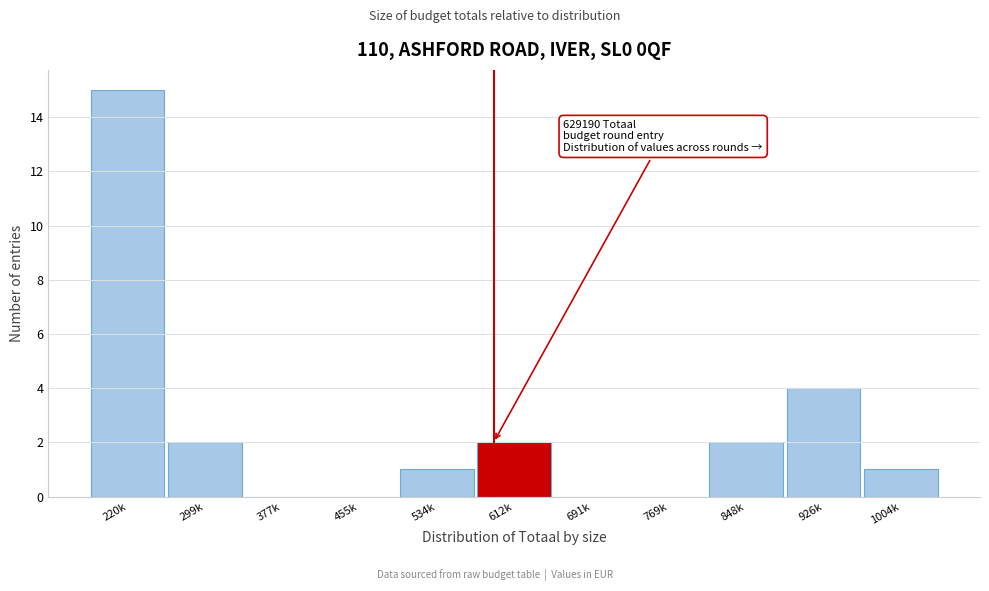

Reading left to right, list all the values displayed in this chart.

220k=15	299k=2	377k=0	455k=0	534k=1	612k=2	691k=0	769k=0	848k=2	926k=4	1004k=1